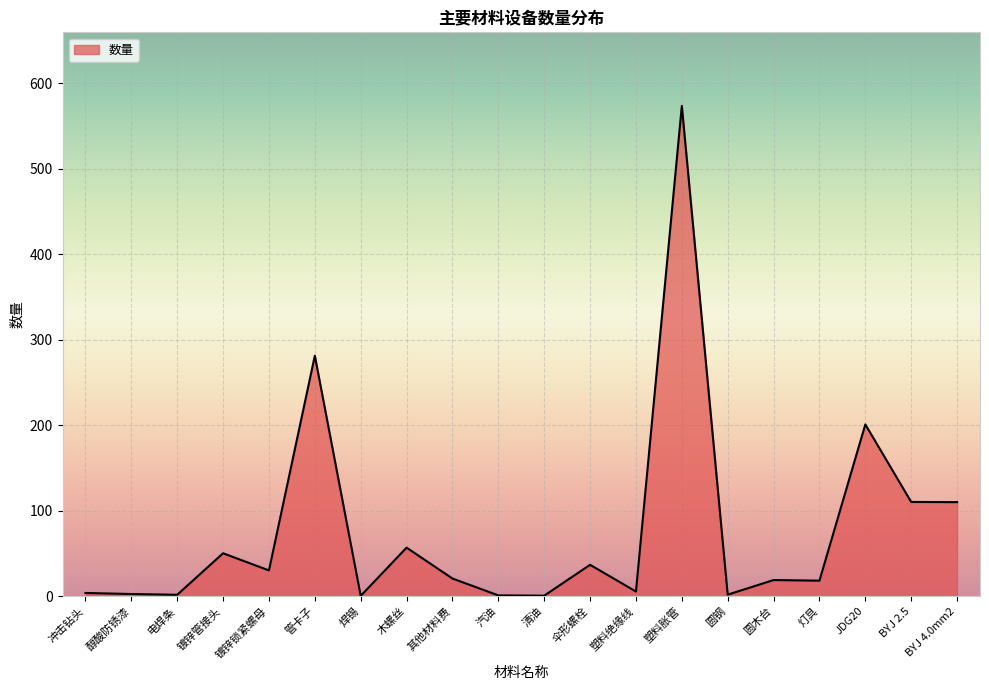

What position from the left is 塑料胀管?

14